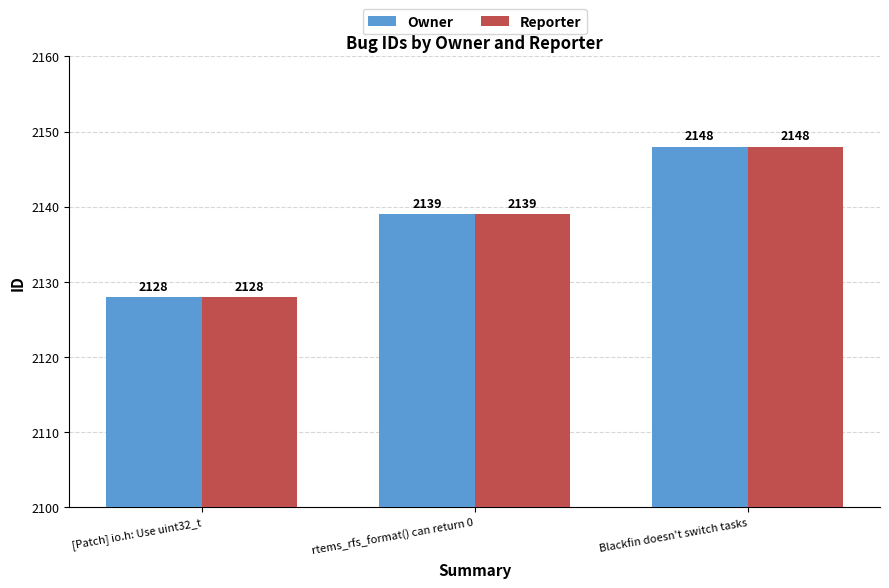

What is the highest value of the Owner series?

2148